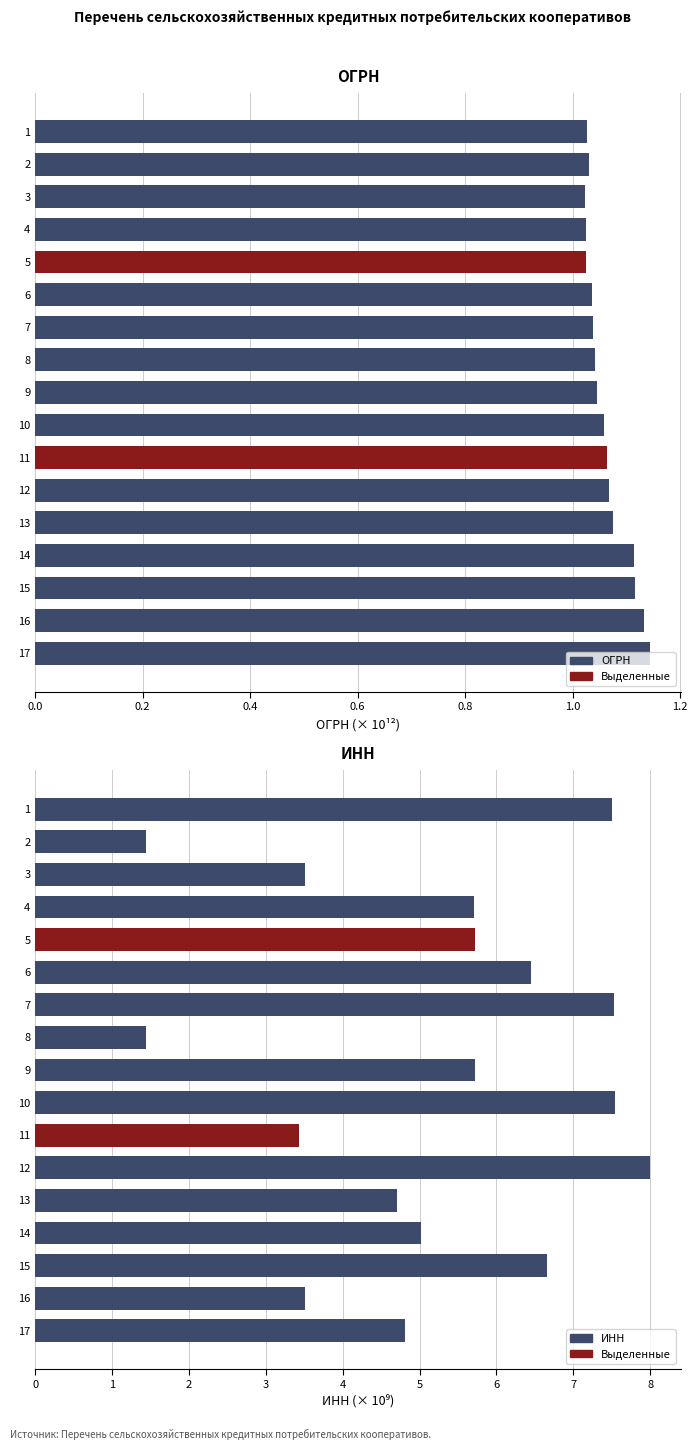

What is the difference between the second highest and minimum values in the ОГРН series?

0.1